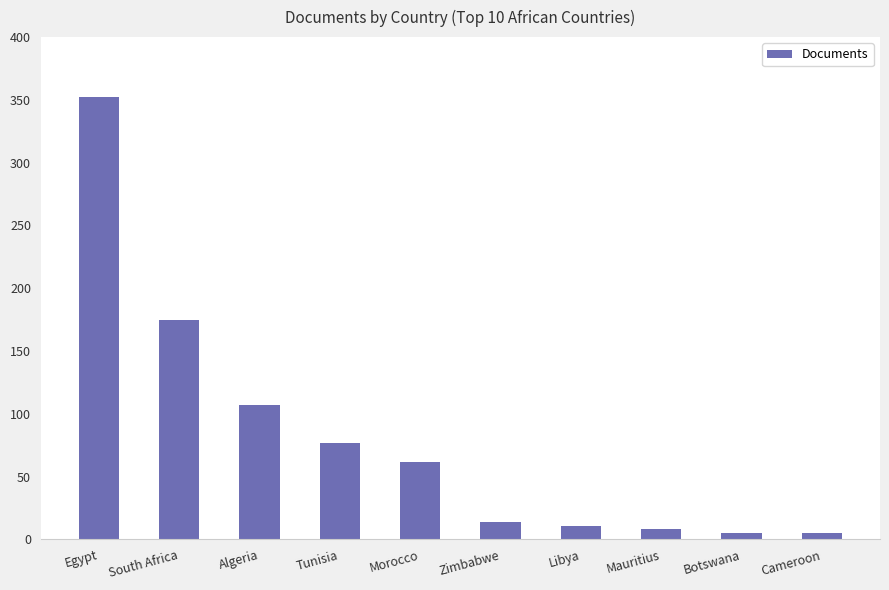

Between Tunisia and Cameroon, which is larger?

Tunisia